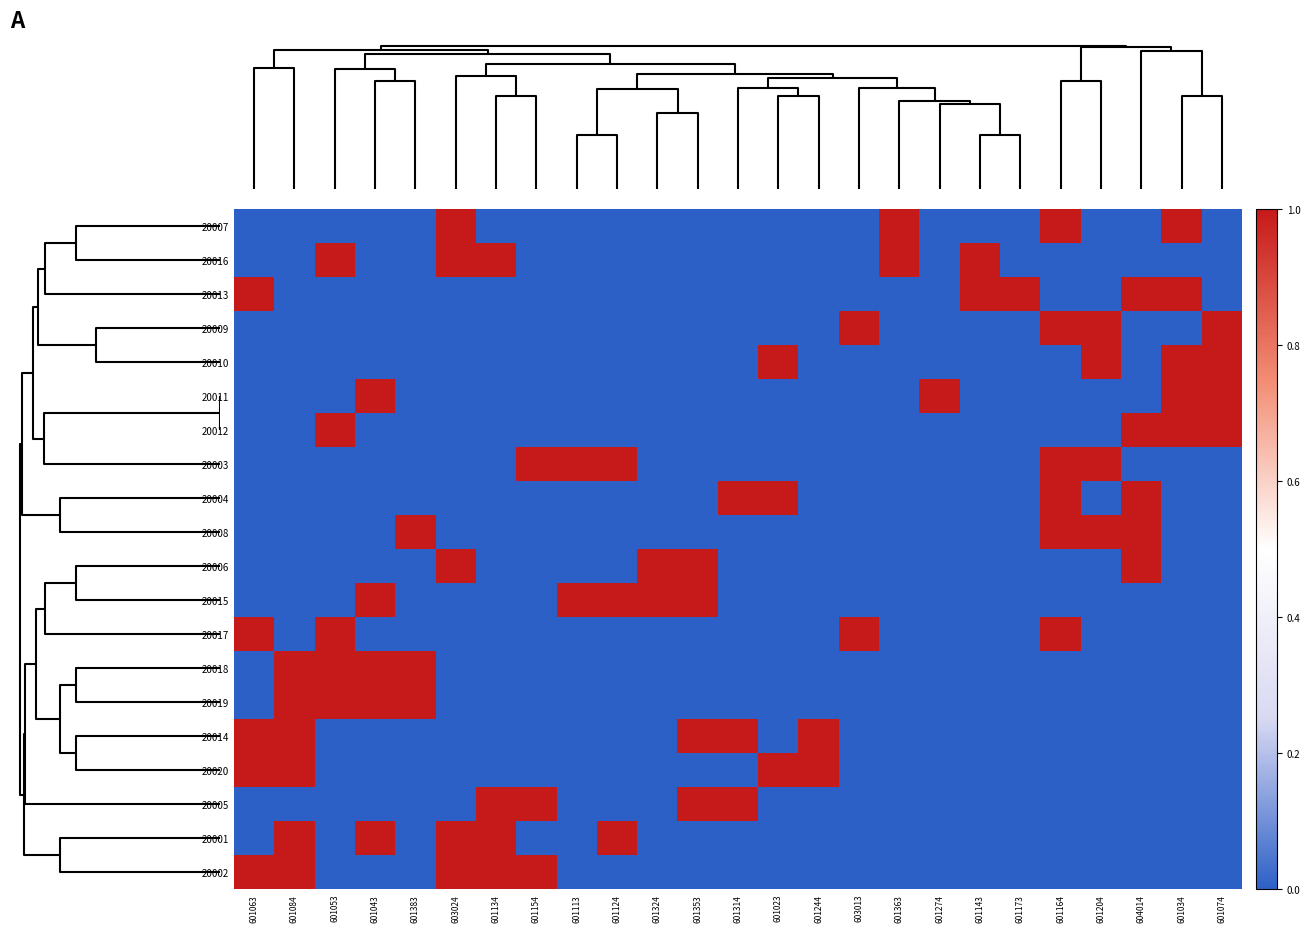

At how many categories does at least one series exceed 0?

25